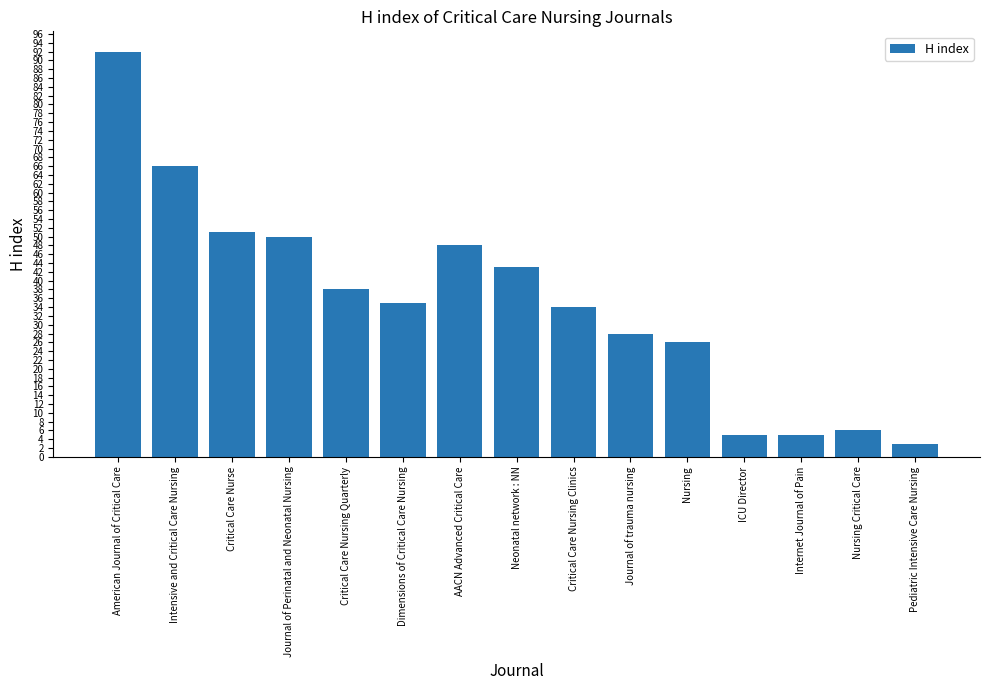

What position from the left is Critical Care Nursing Clinics?

9